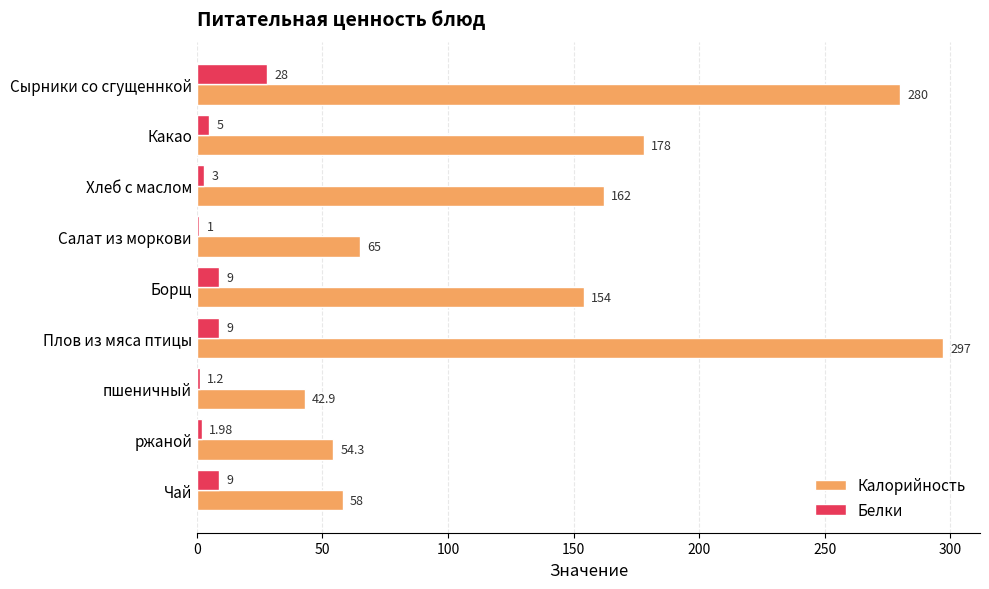

What is the difference between the maximum and minimum values in the Калорийность series?

254.1